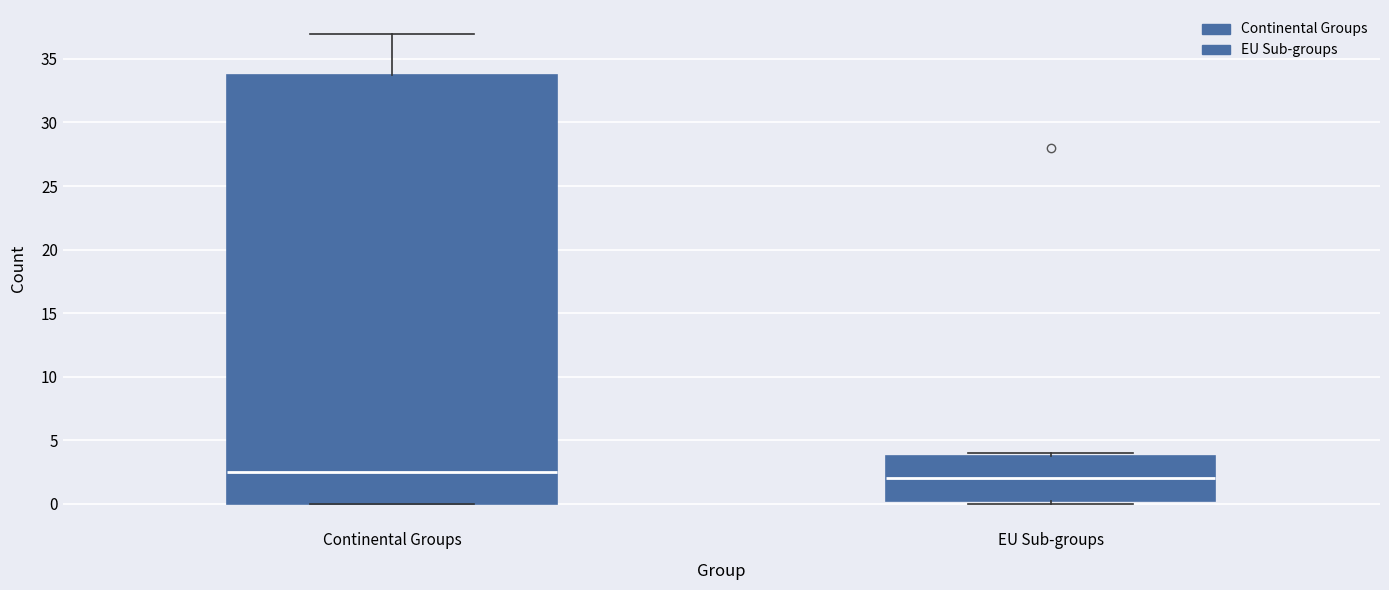

Which box's median line is the lowest?

EU Sub-groups